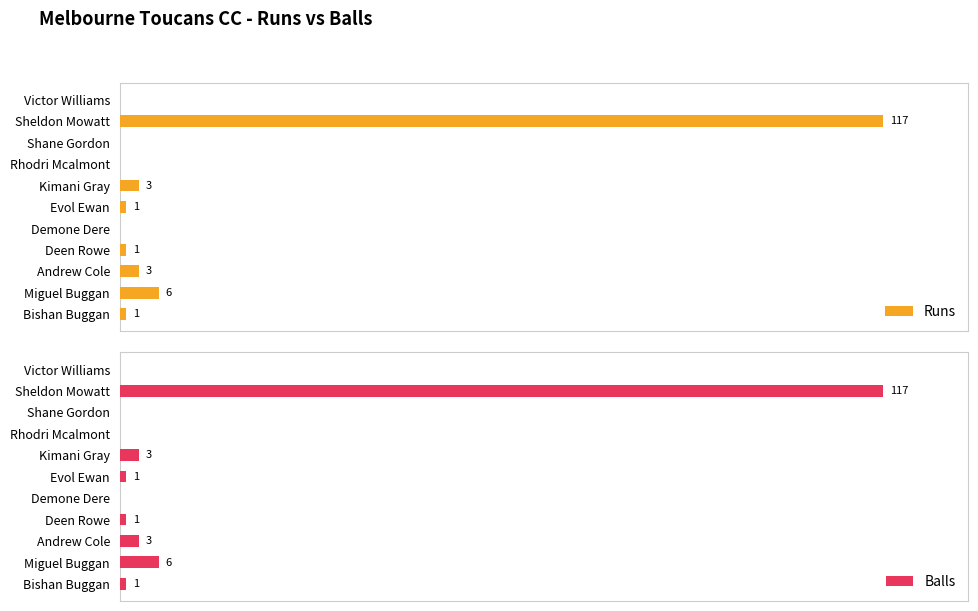

What is the average value of the Runs series?

12